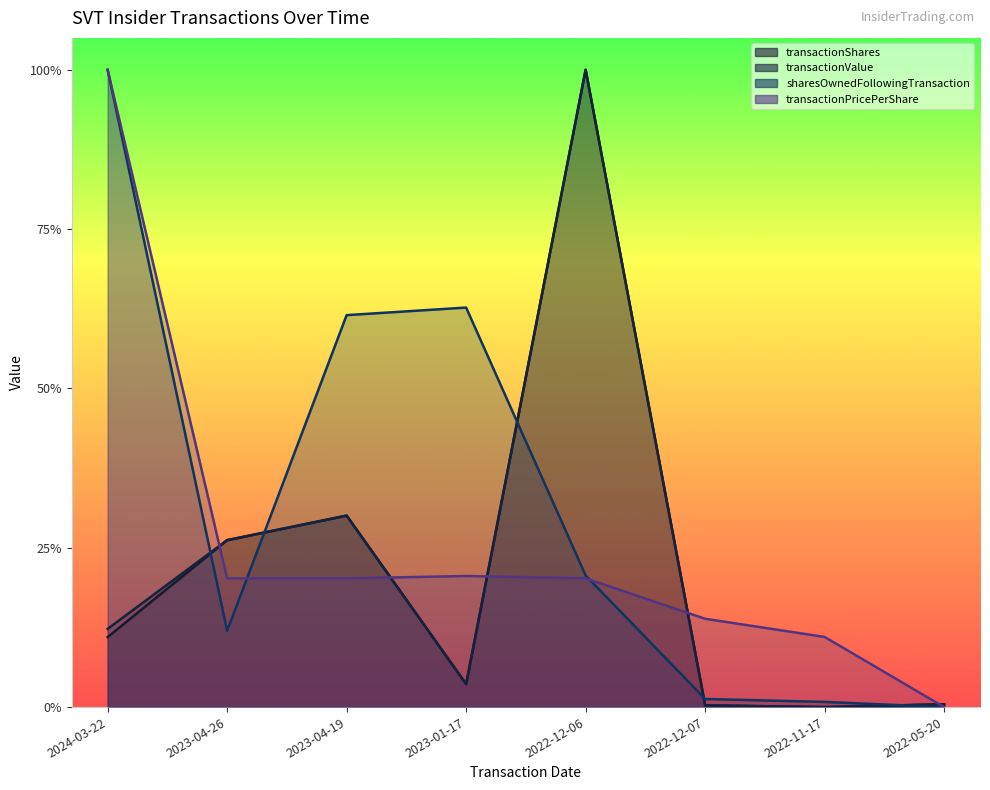

What is the sum of the transactionValue values at 2023-04-19 and 2022-11-17?

0.3